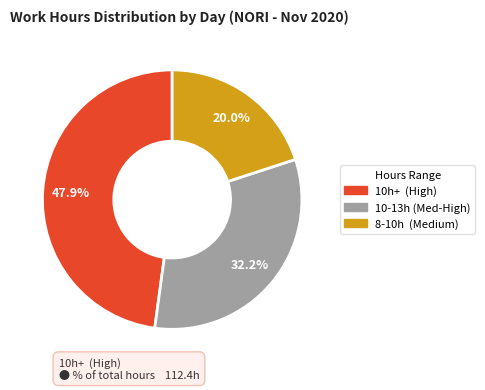

Is there a majority slice in this chart?

No